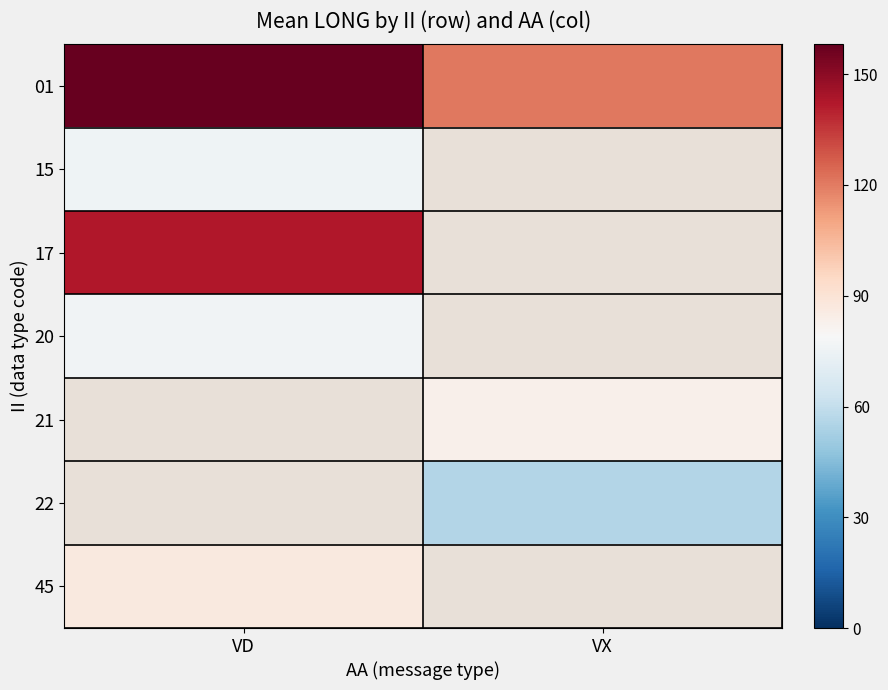

Which series has the largest total across all categories?

01